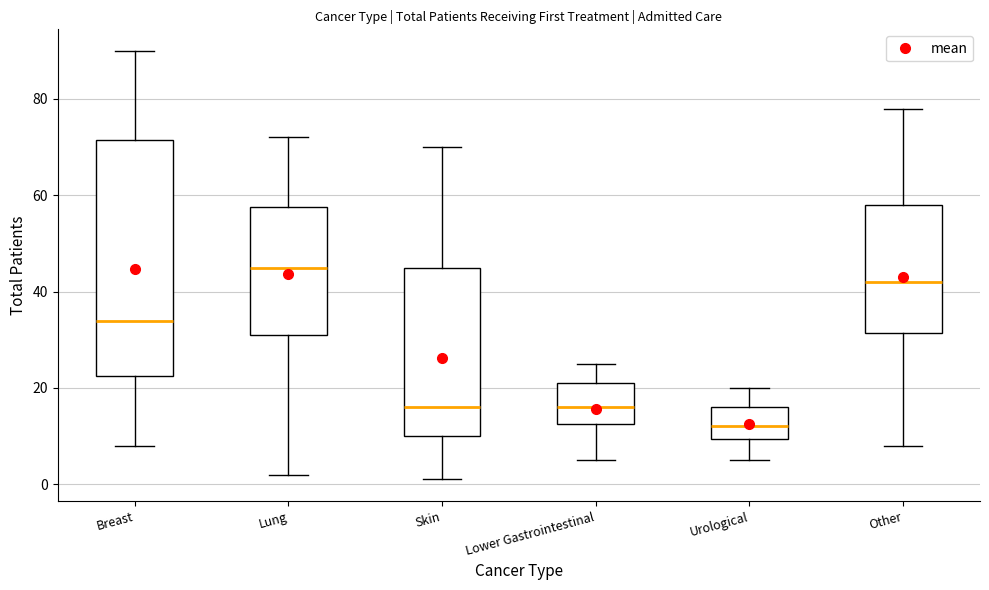

Which box is the tallest, from its lower edge to its upper edge?

Breast